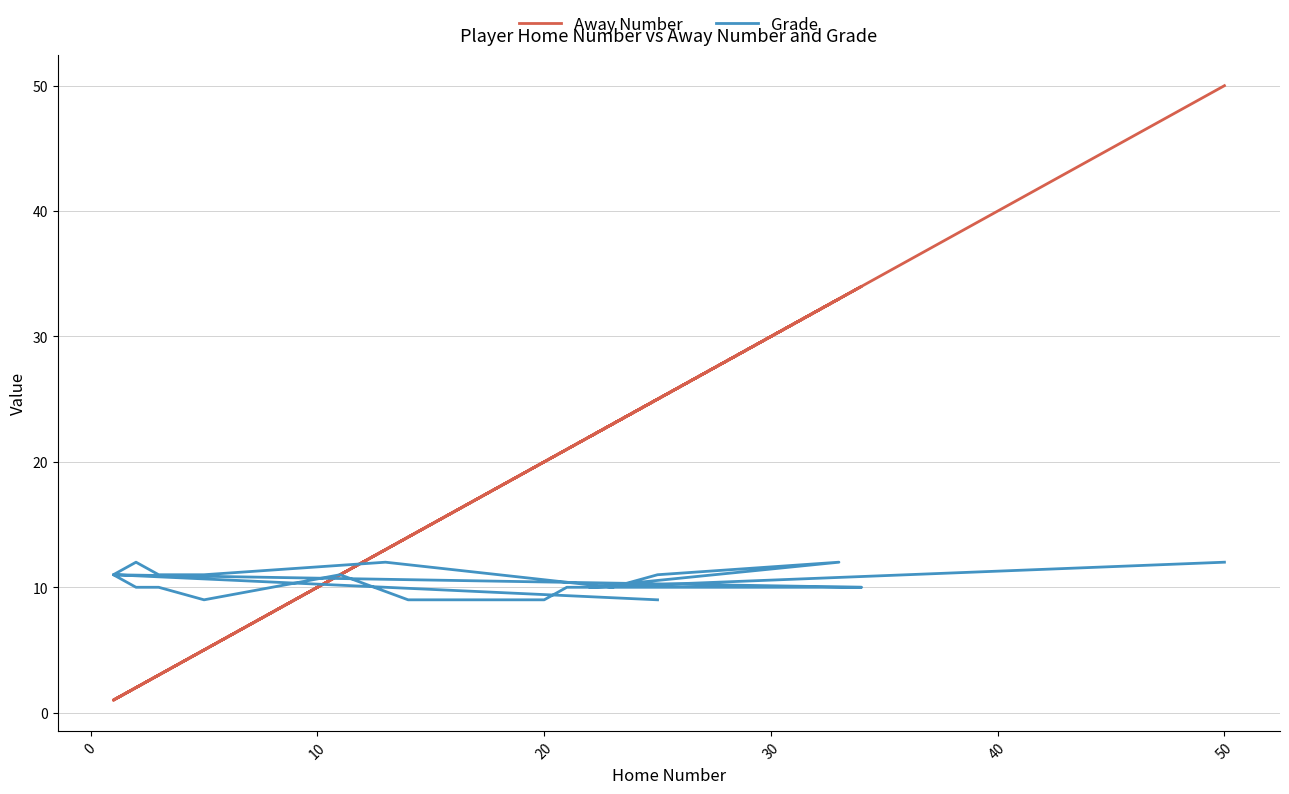

How many data points in Grade are above 10?

11